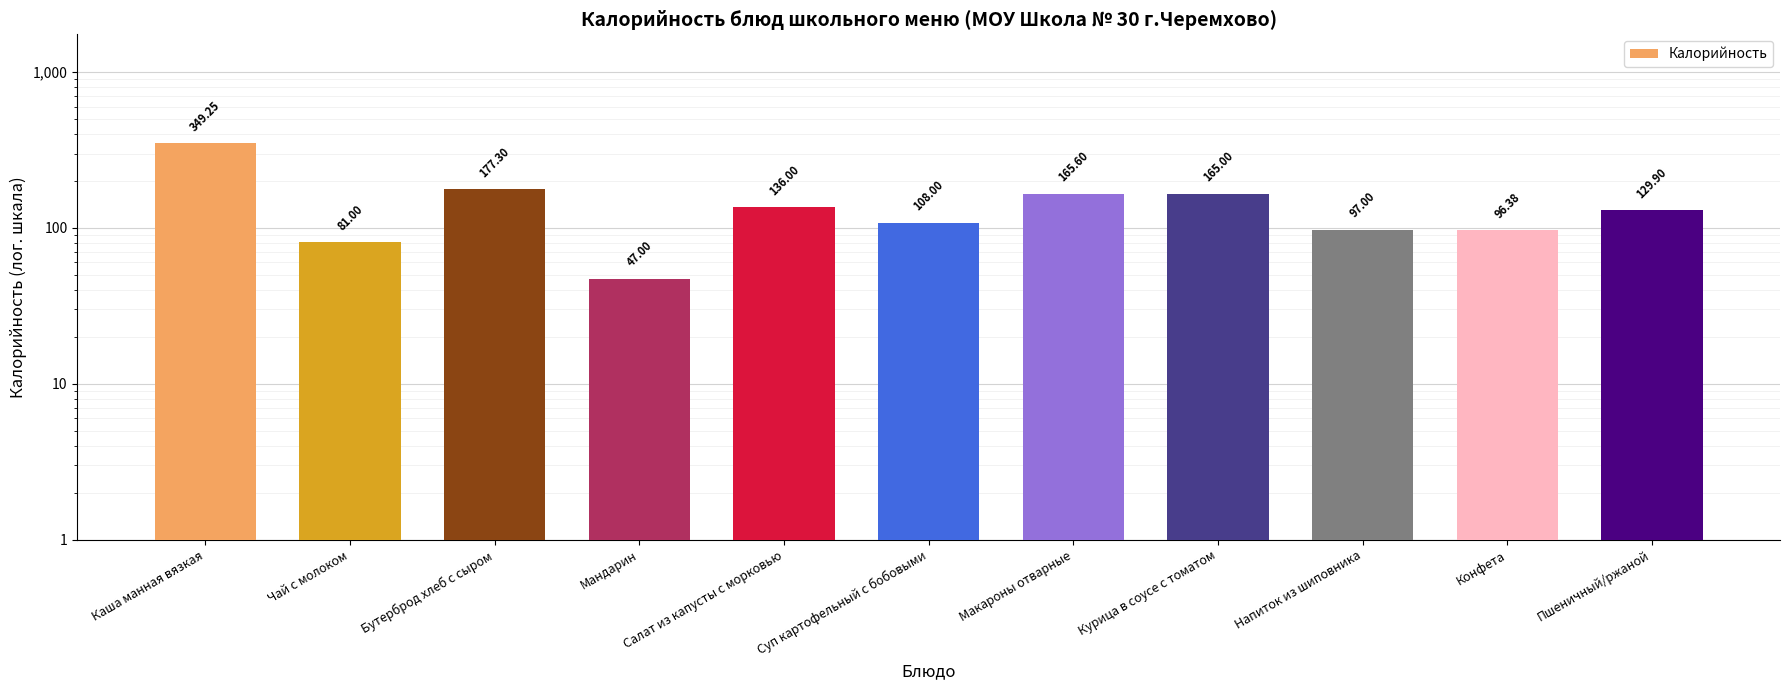

The value at Мандарин is 17.2. True or false?

False